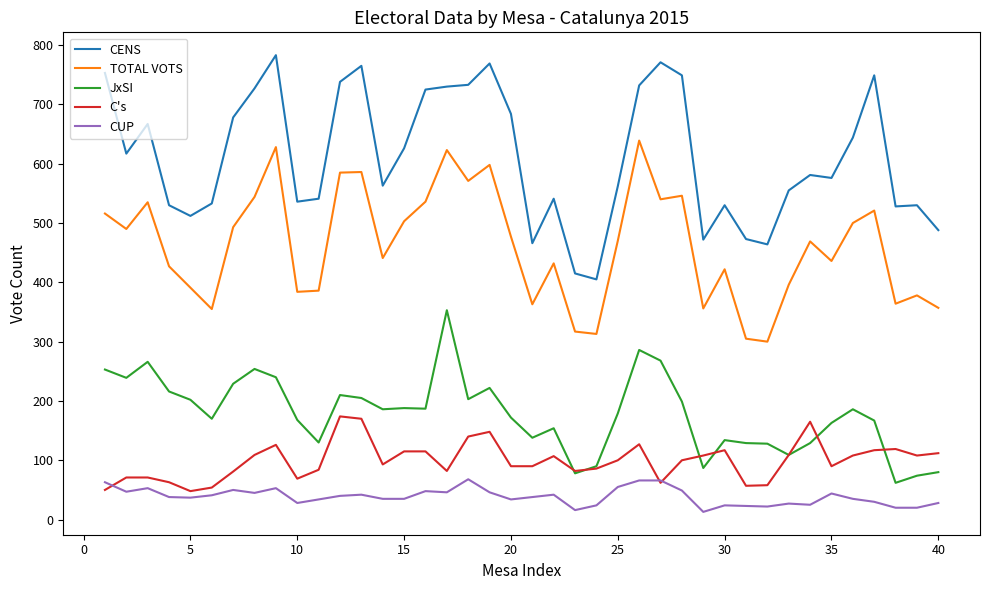

Which series has the largest range (max minus min)?

CENS